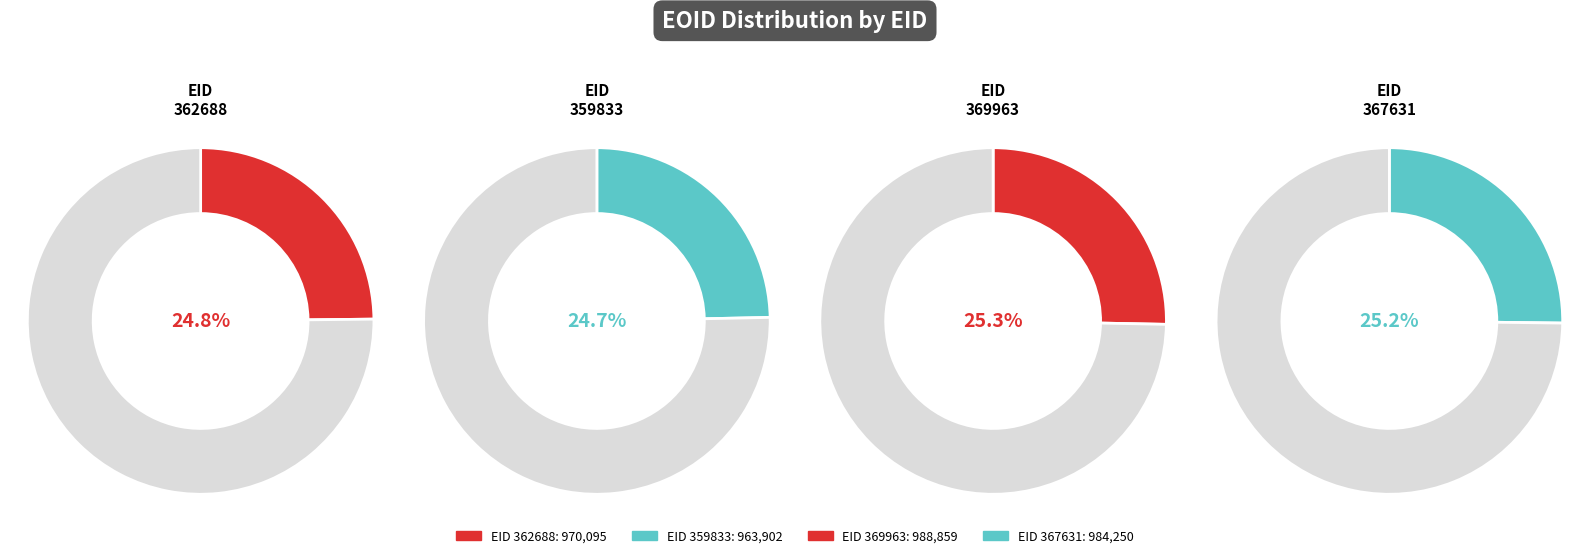

Which category has the smallest portion of the pie?

359833